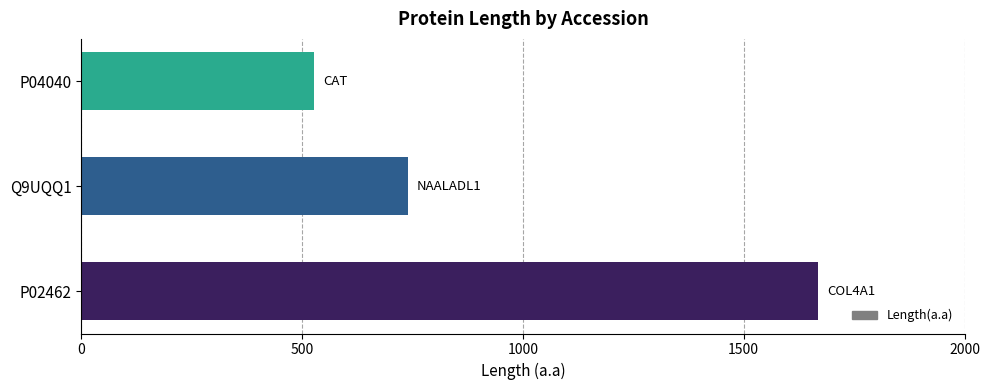

What is the sum of the values at P02462 and Q9UQQ1?

2409